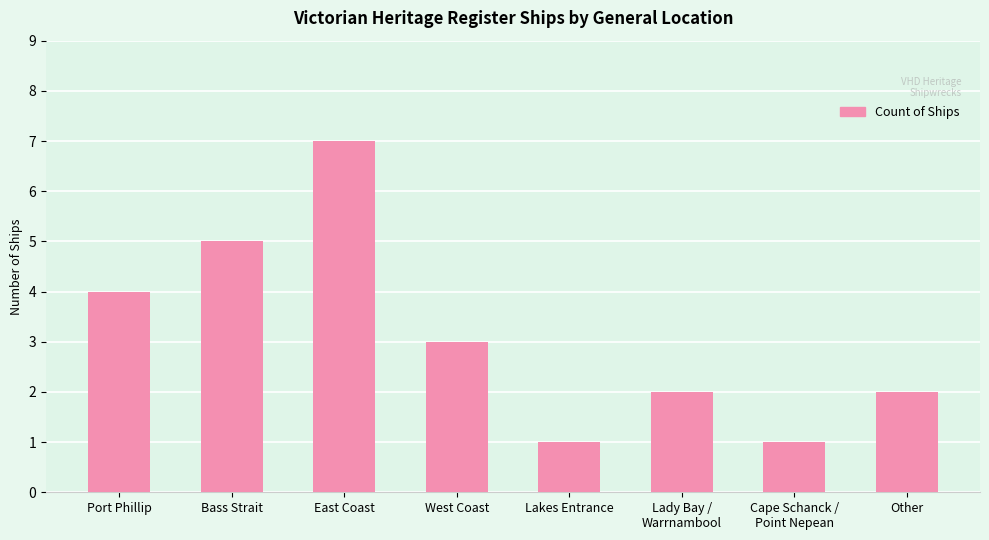

What is the change in value from East Coast to Lakes Entrance?

-6